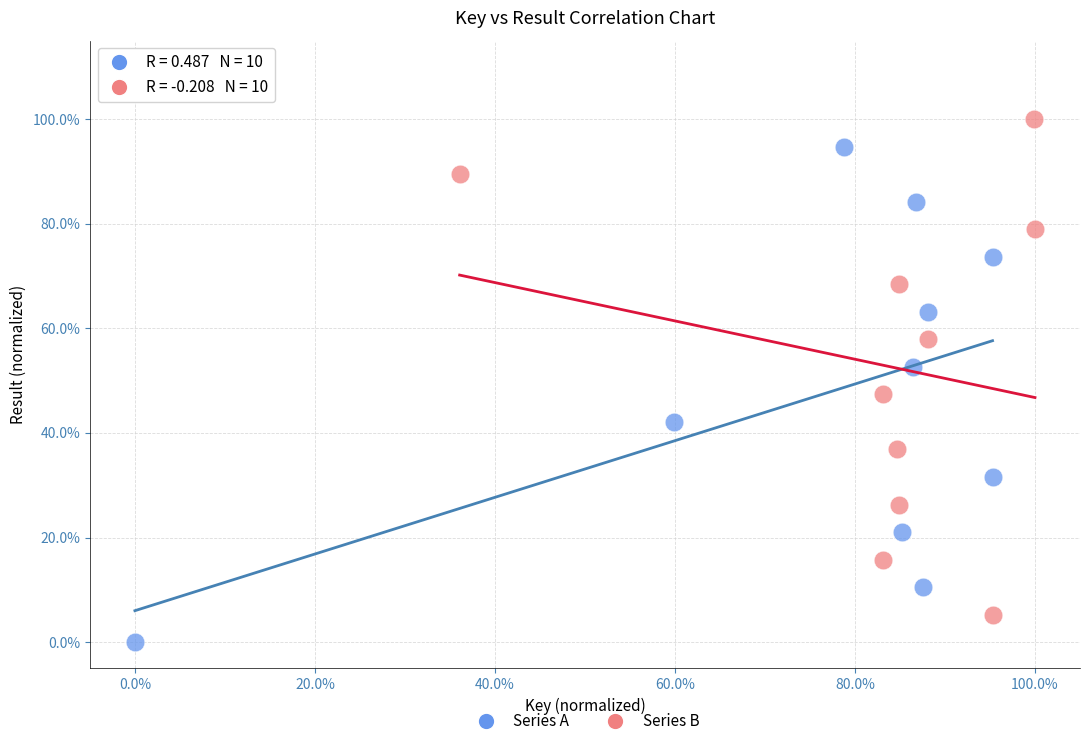

Which series contains the lowest Y value?

Series A